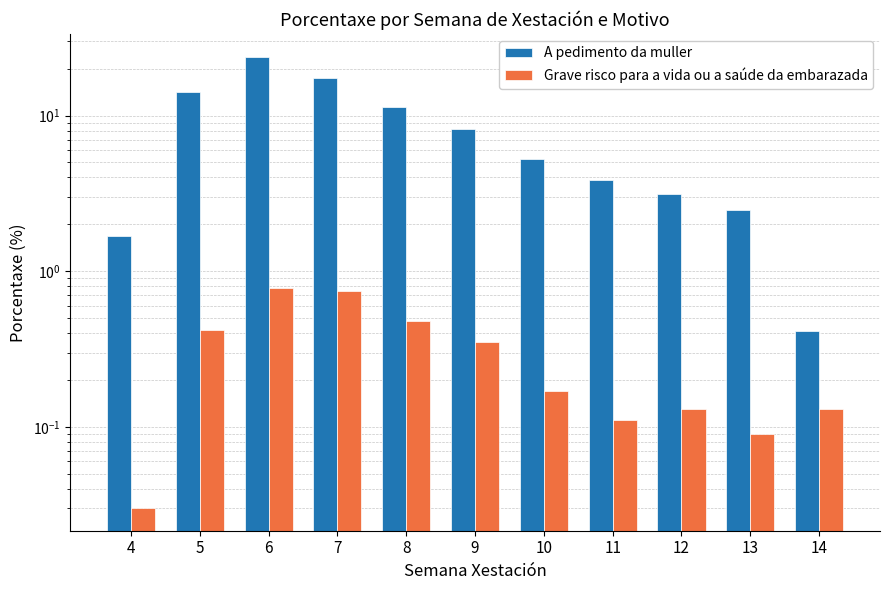

The value of A pedimento da muller at 4 is 0.5. True or false?

False